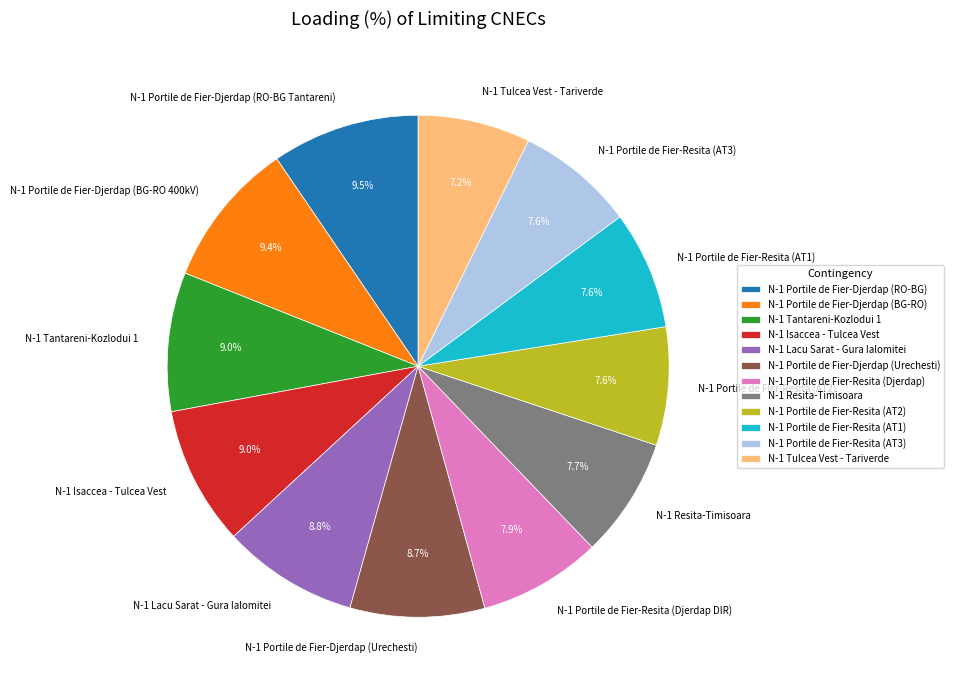

Does N-1 Portile de Fier-Resita (AT1) represent more than half of the total?

No